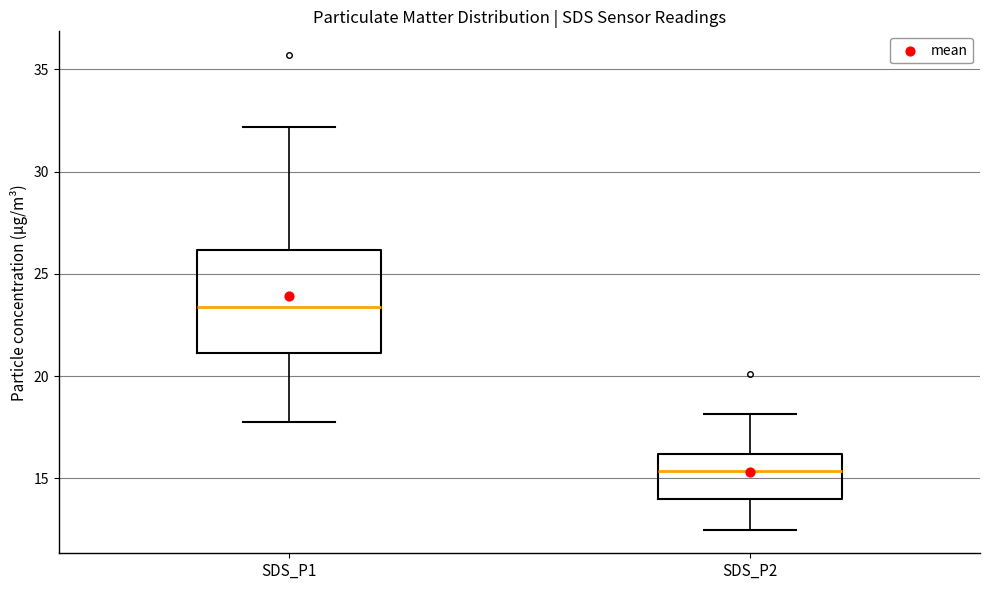

Where does the median line of the box for SDS_P2 sit on the y-axis? The values are not printed on the chart, so give them approximately, as read against the axis.

15.5